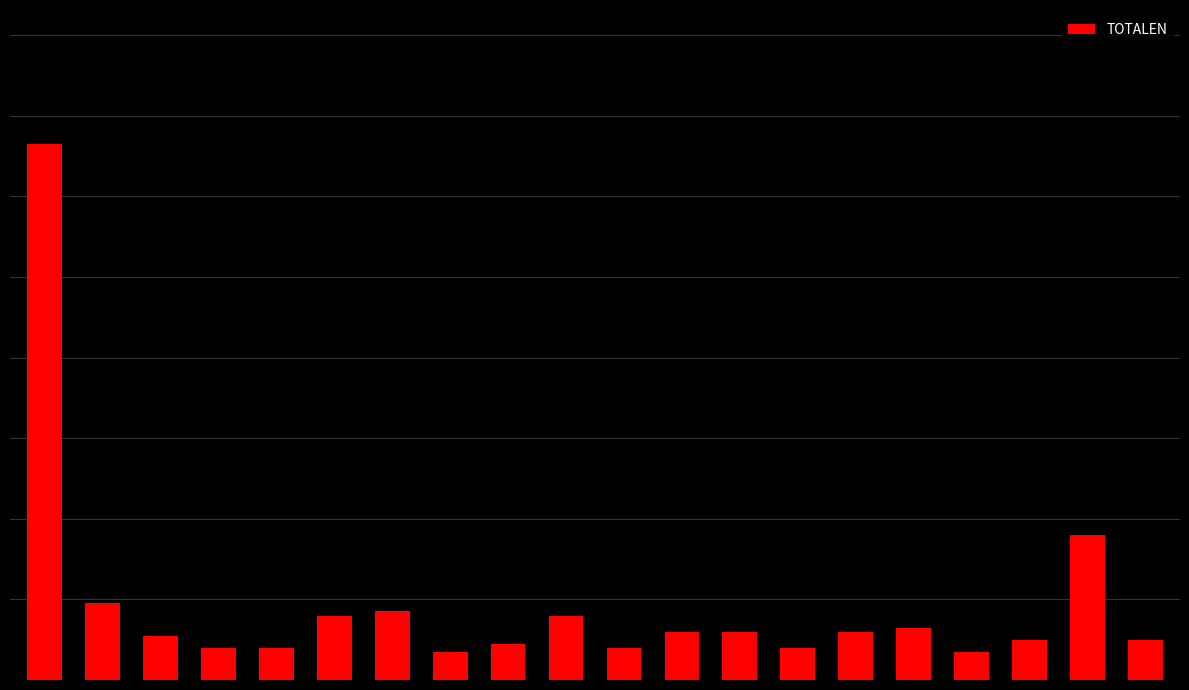

What is the average value?

19